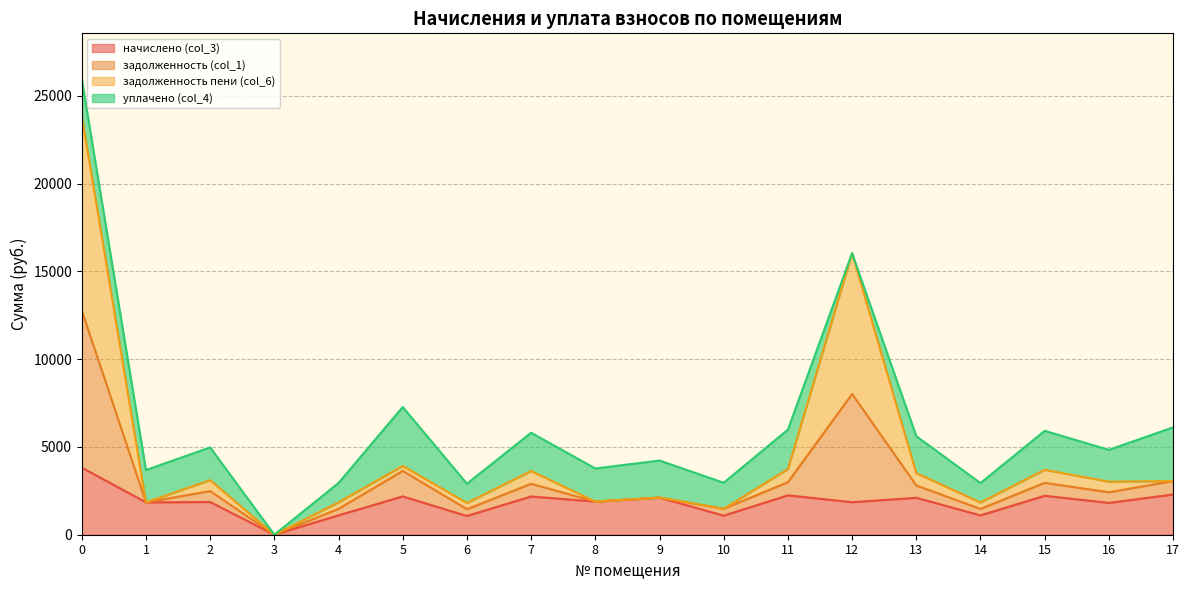

What is the maximum value shown in the chart?

23862.4